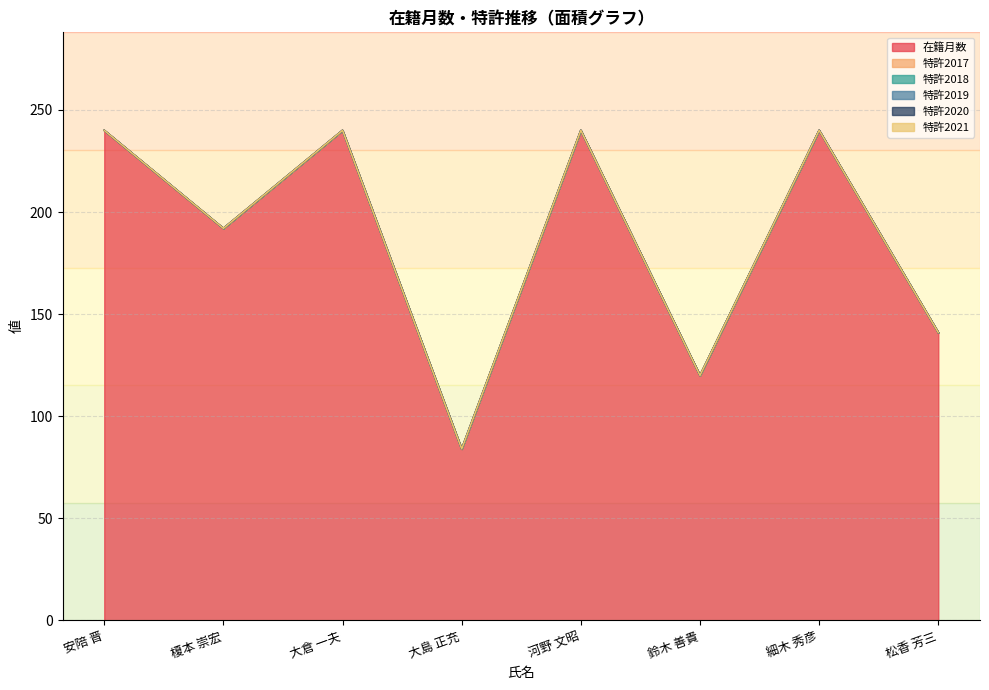

Reading left to right, extract all data points from this chart.

在籍月数: 240	192	240	84	240	120	240	141
特許2017: 0	0	0	0	0	0	0	0
特許2018: 0	0	0	0	0	0	0	0
特許2019: 0	0	0	0	0	0	0	0
特許2020: 0	0	0	0	0	0	0	0
特許2021: 0	0	0	0	0	0	0	0